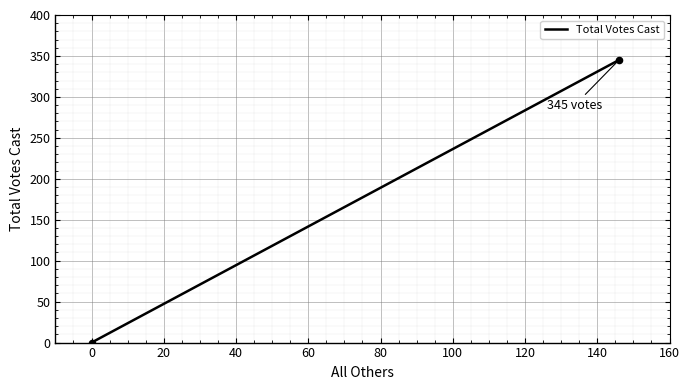

What is the range of Y values (max minus min)?

345